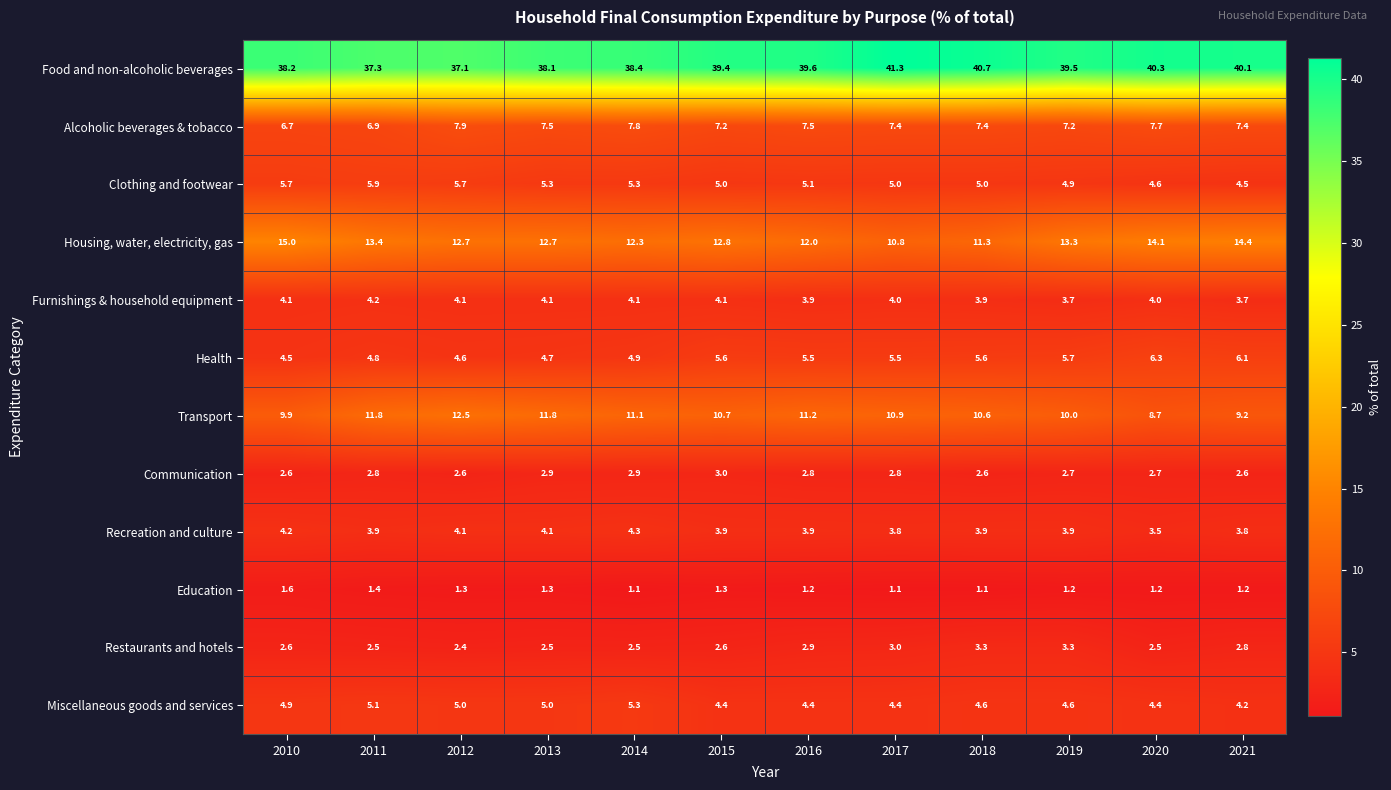

Between 2018 and 2020, which series saw the biggest shift?

Housing, water, electricity, gas